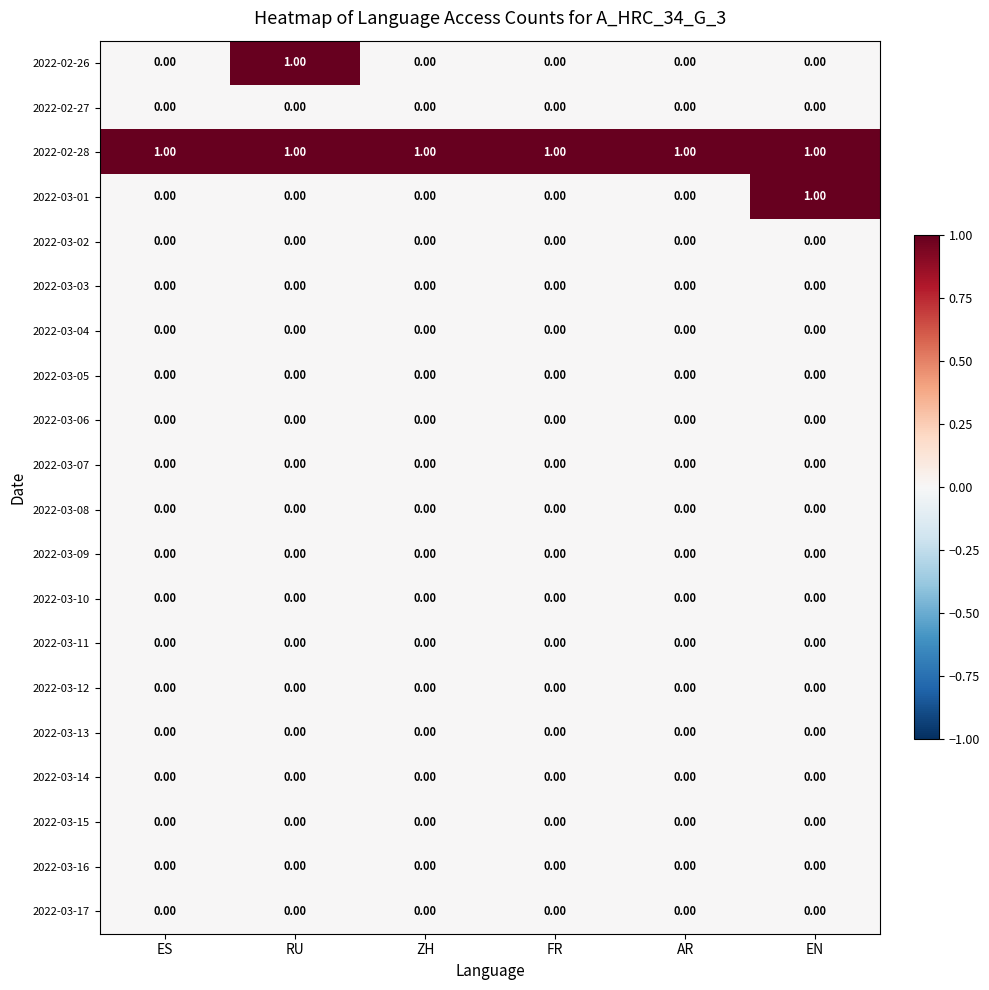

Between RU and FR, which series saw the biggest shift?

2022-02-26